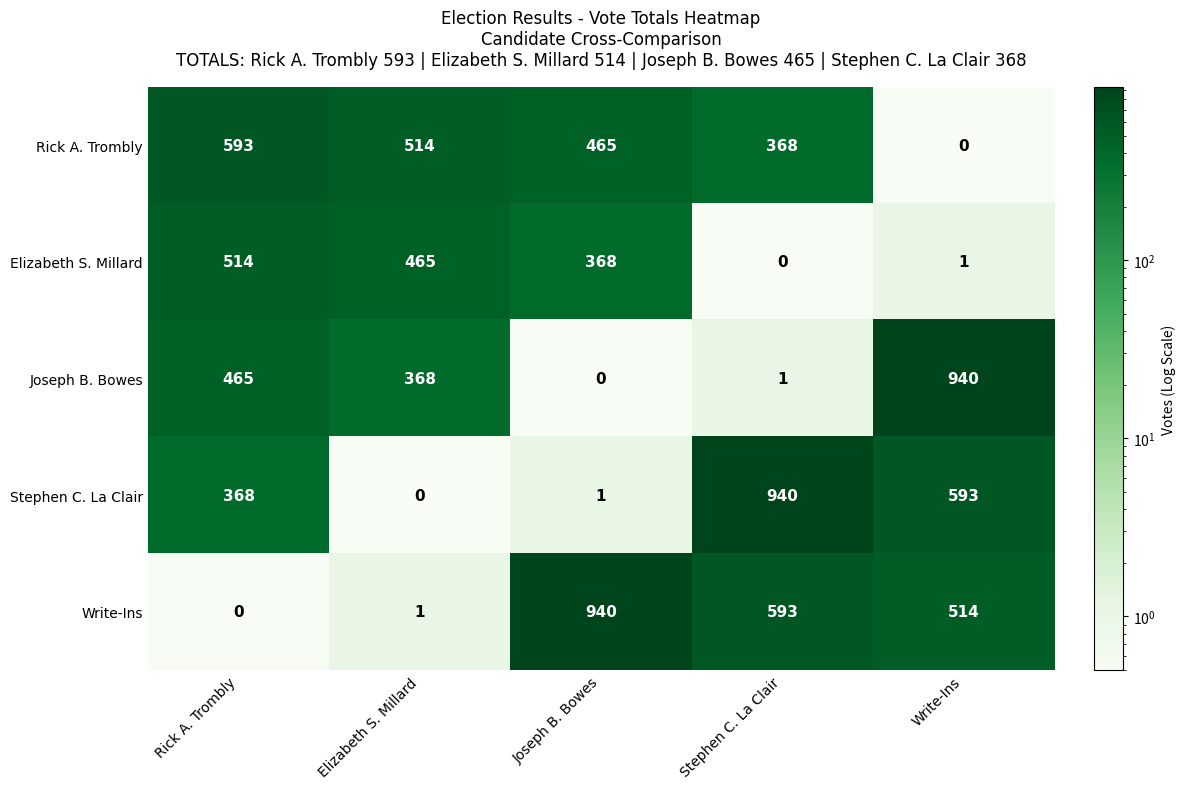

Is it true that Write-Ins equals 239 at Write-Ins?

False